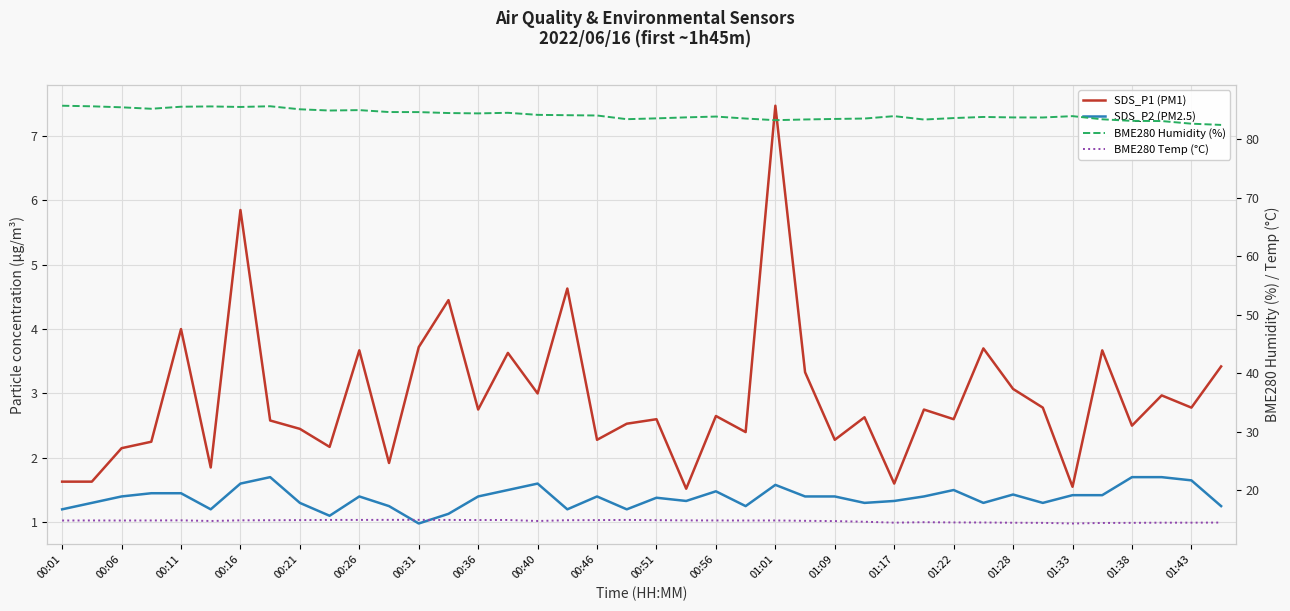

How many lines are shown in the chart?

4